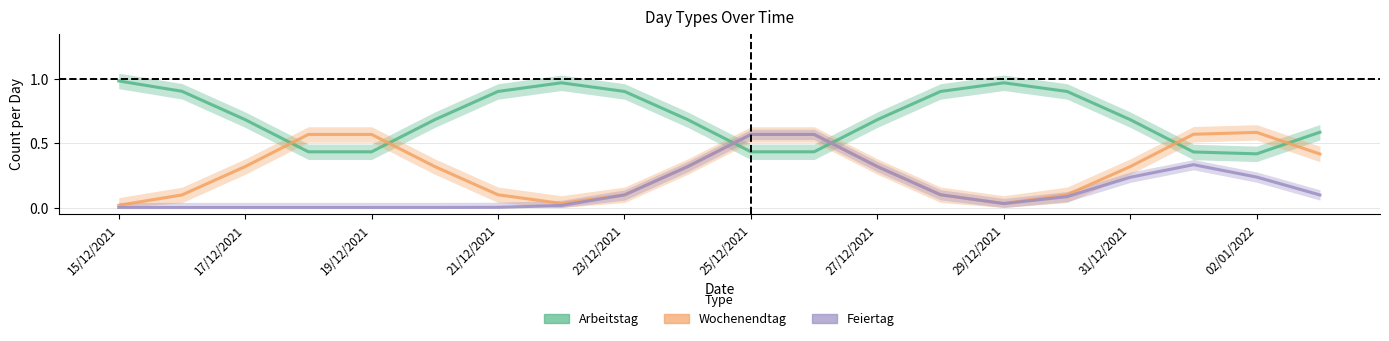

What is the greatest value displayed?

1.0